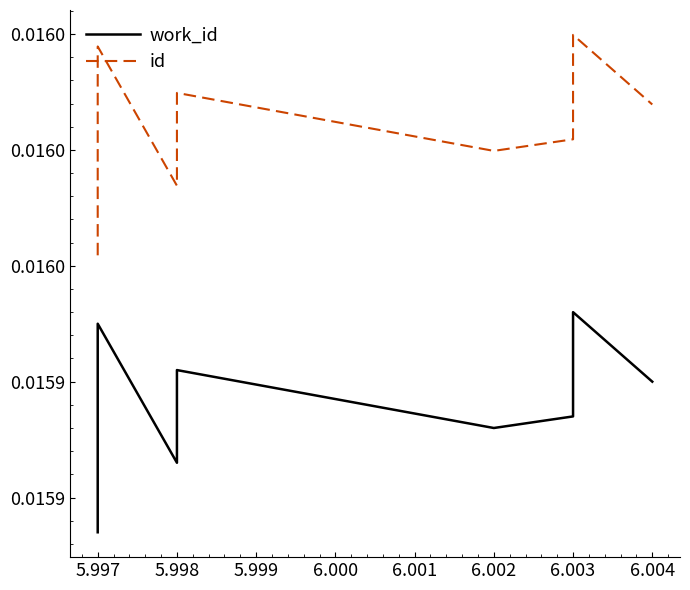

Which series has the widest spread of values?

id